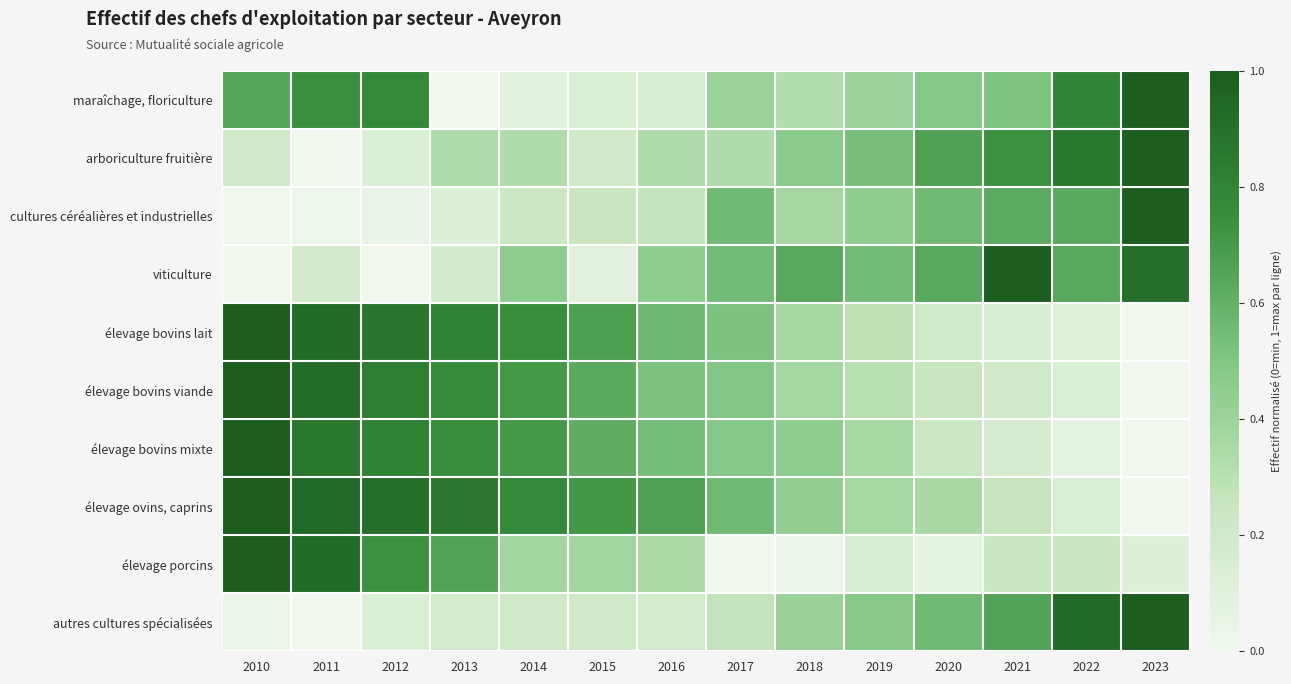

At 2012, list the series in order from smallest to largest.

viticulture, cultures céréalières et industrielles, arboriculture fruitière, autres cultures spécialisées, élevage porcins, maraîchage, floriculture, élevage bovins mixte, élevage bovins viande, élevage bovins lait, élevage ovins, caprins